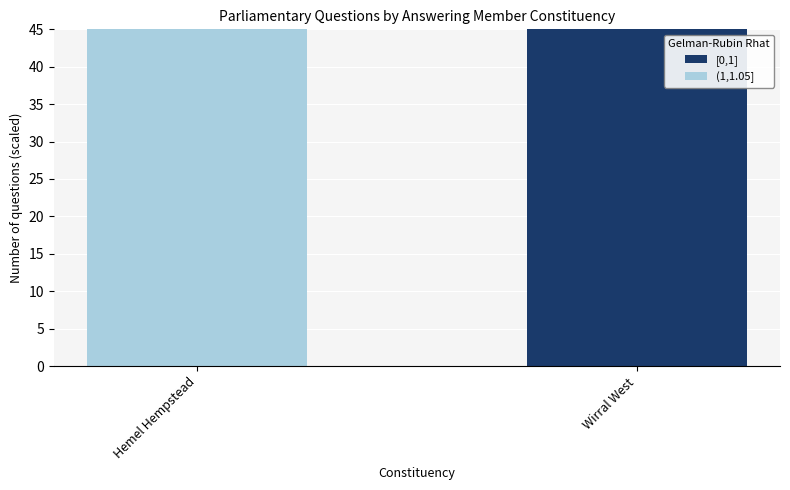

Which category has the highest value in the [0,1] series?

Wirral West